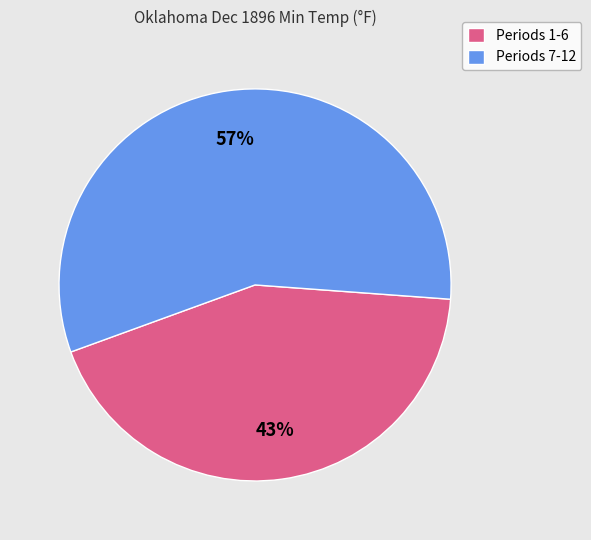

To the nearest percent, what portion does Periods 1-6 represent?

43%